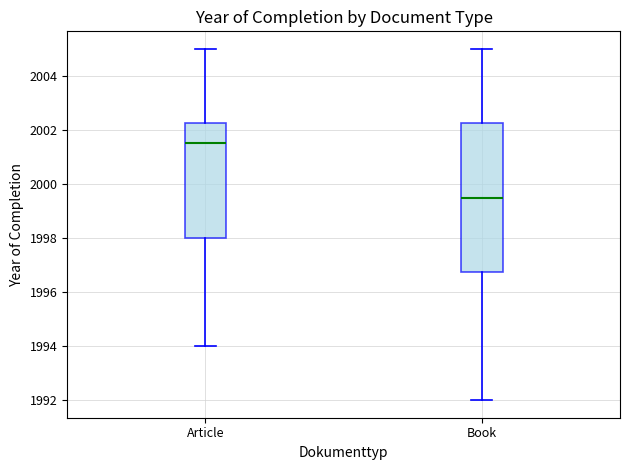

Which box has the lowest median line?

Book